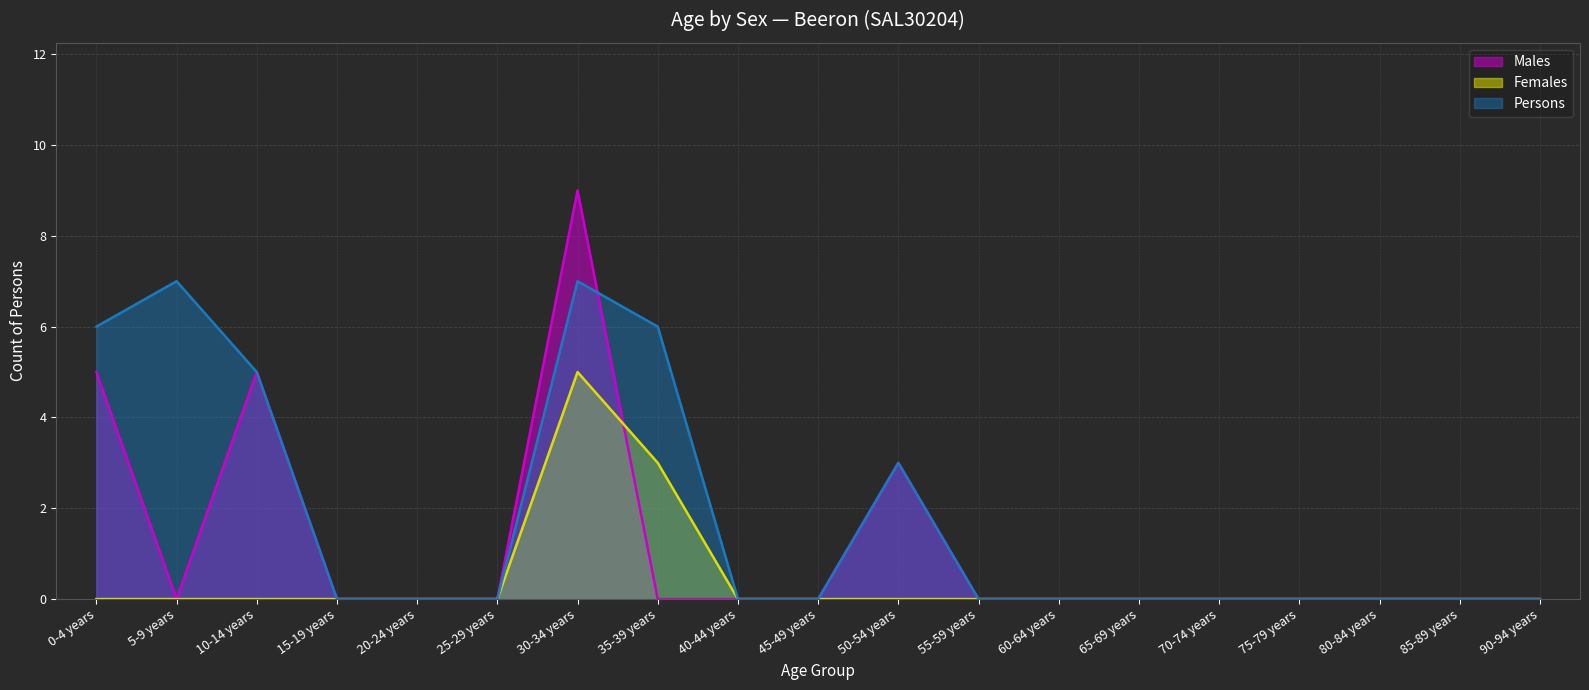

True or false: Males has a value of 0 at 70-74 years.

True